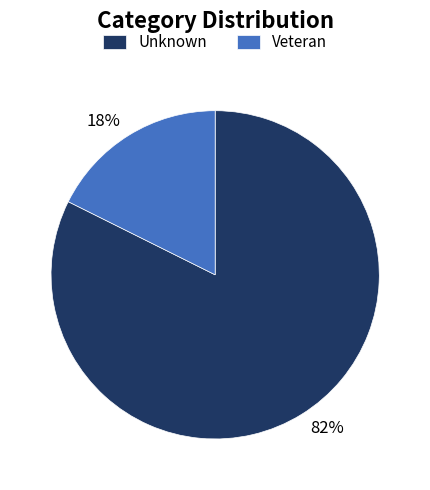

Which slice is the smallest?

Veteran